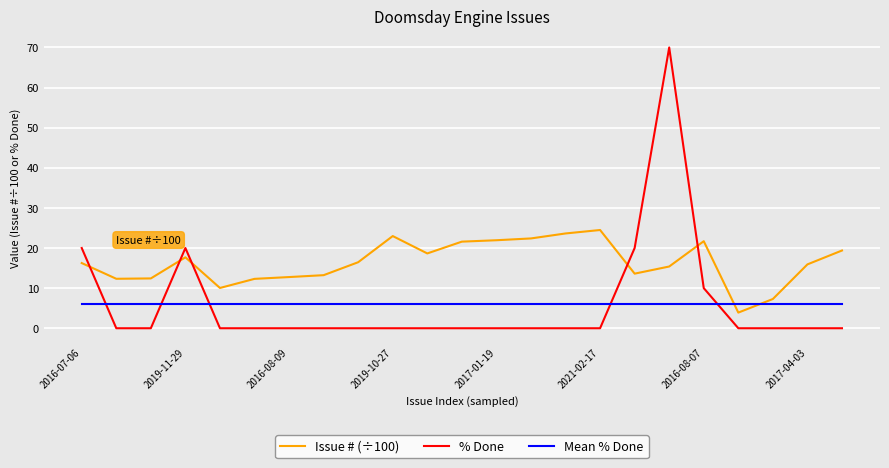

Which series has the largest range (max minus min)?

% Done